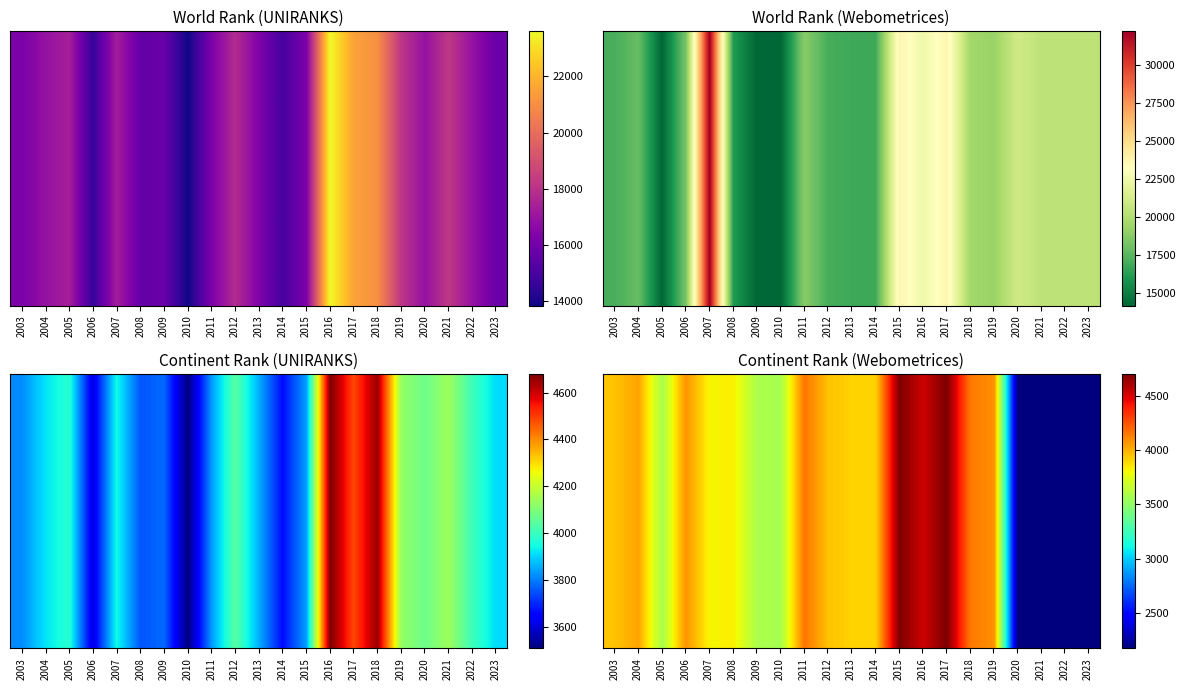

True or false: the data shows 3585 at 2009.

True